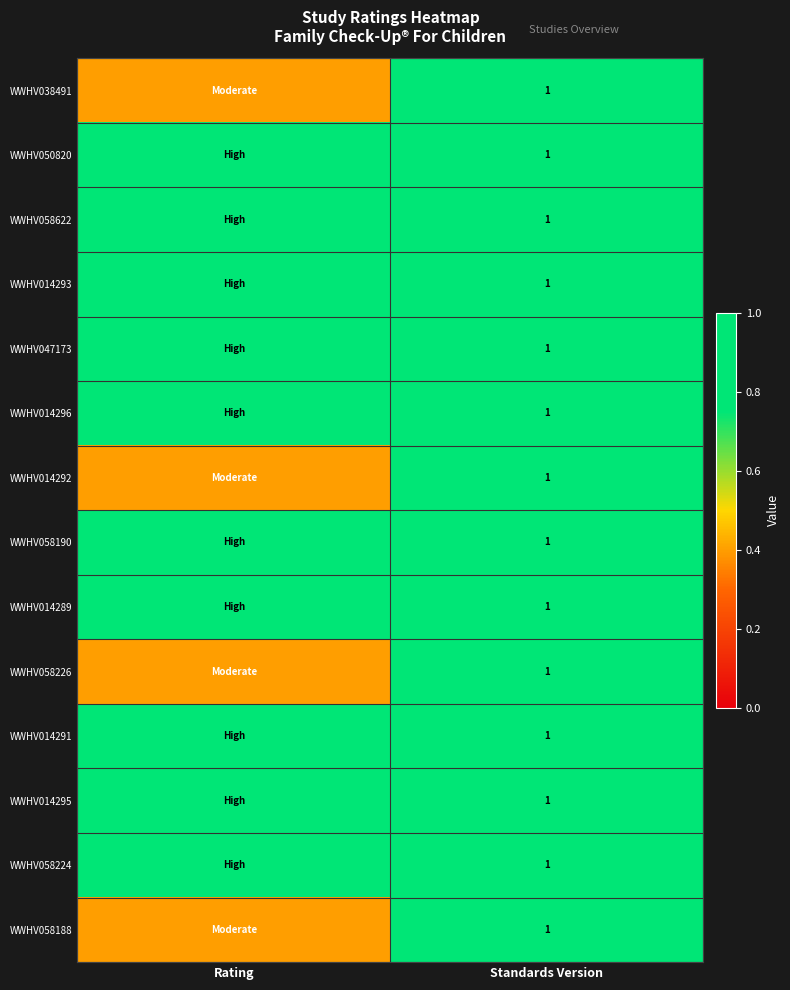

The WWHV014293 series shows 1.8 at Standards Version. True or false?

False